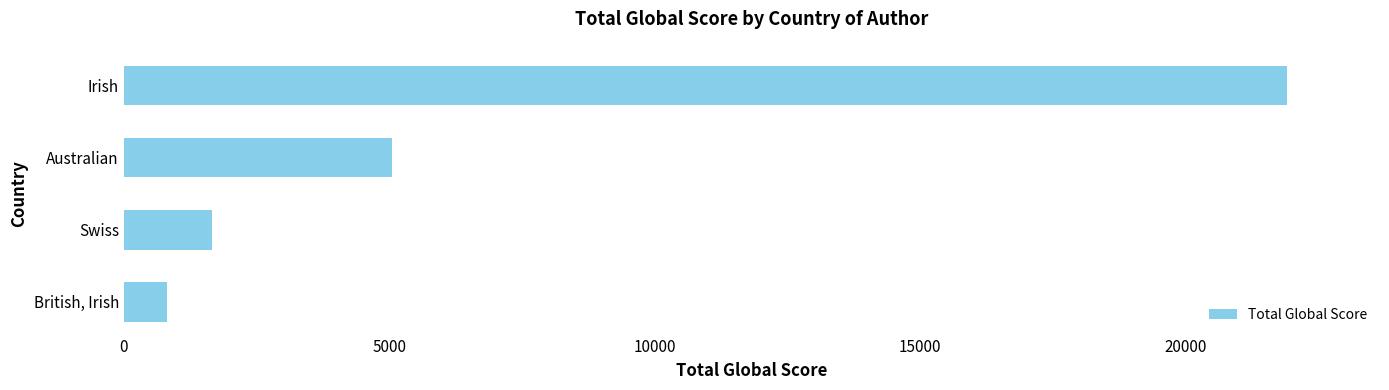

What is the change in value from British, Irish to Irish?

+21109